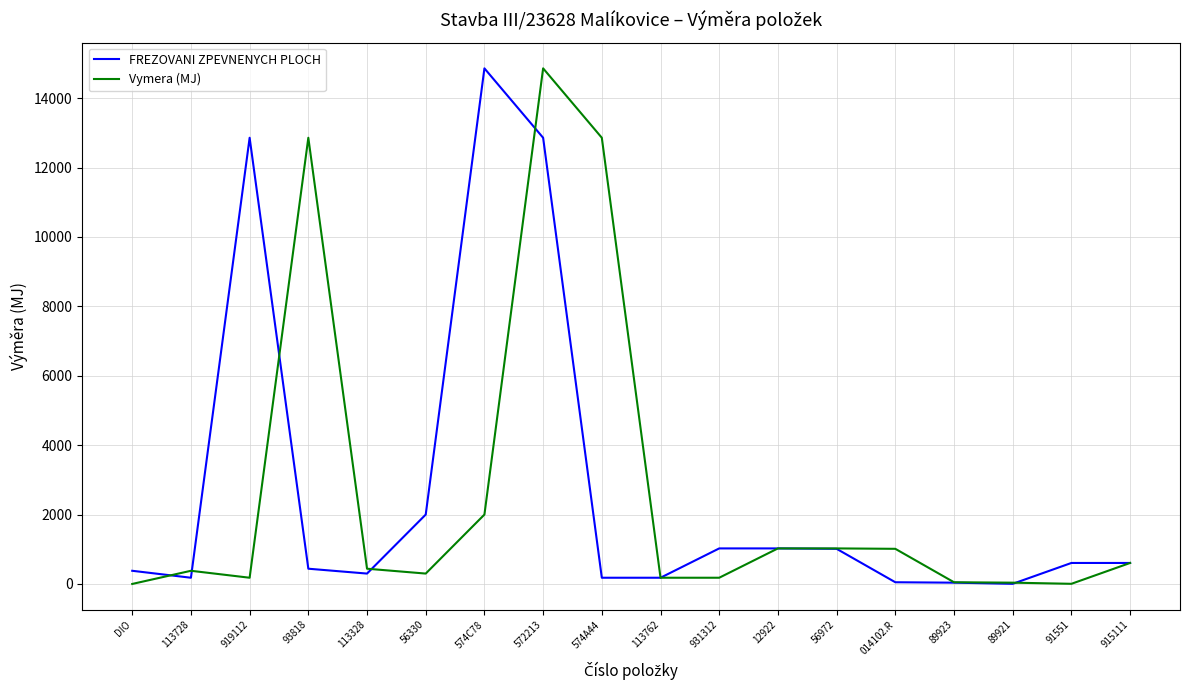

At which label does Vymera (MJ) reach its peak?

572213